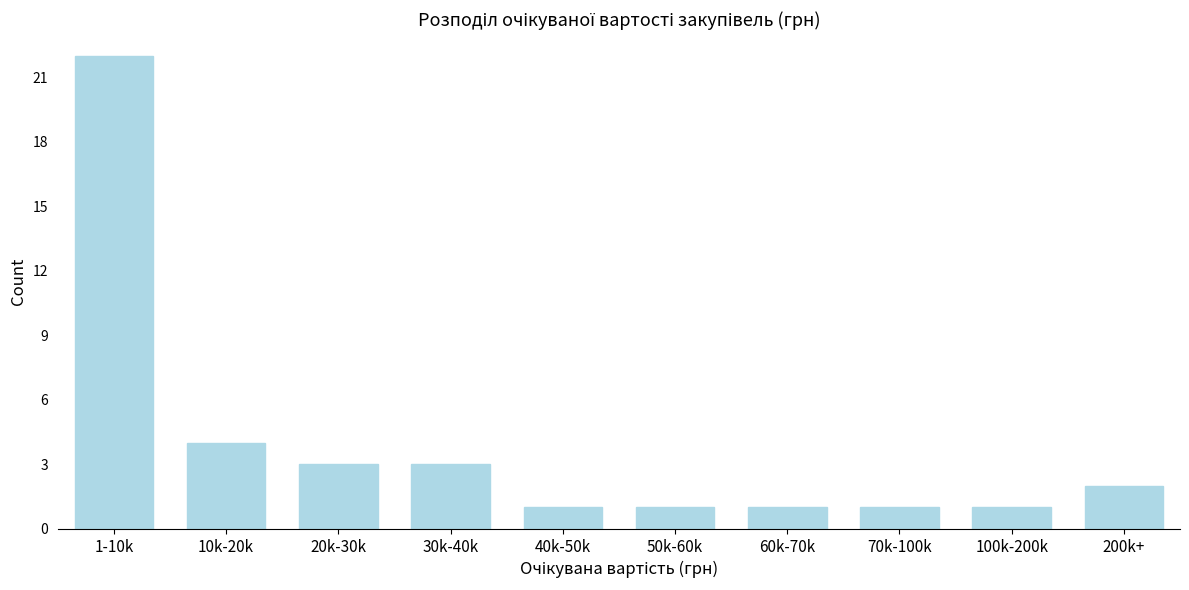

Reading left to right, list all the values displayed in this chart.

22	4	3	3	1	1	1	1	1	2